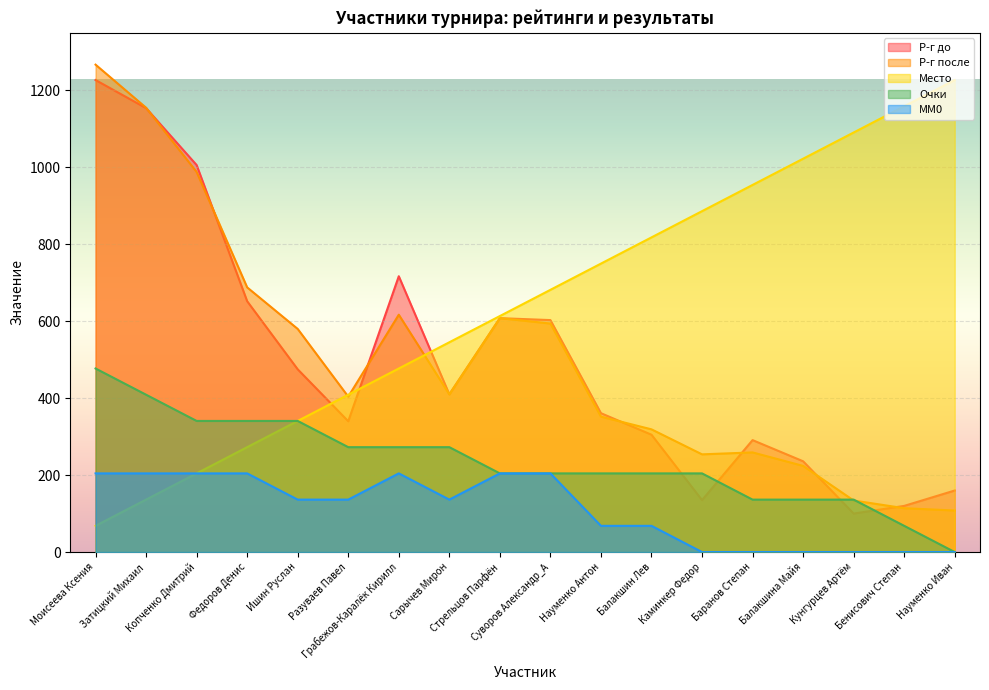

Where is Р-г после nearest to the value 687?

Федоров Денис